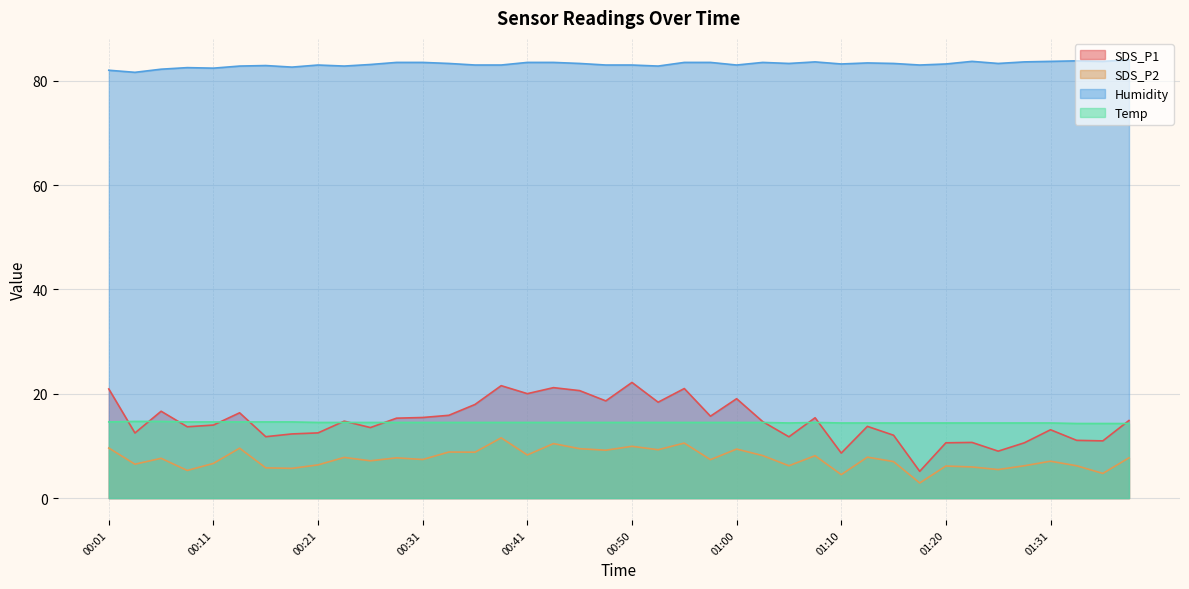

In Temp, how many points are lower than both neighbors (excluding endpoints)?

1